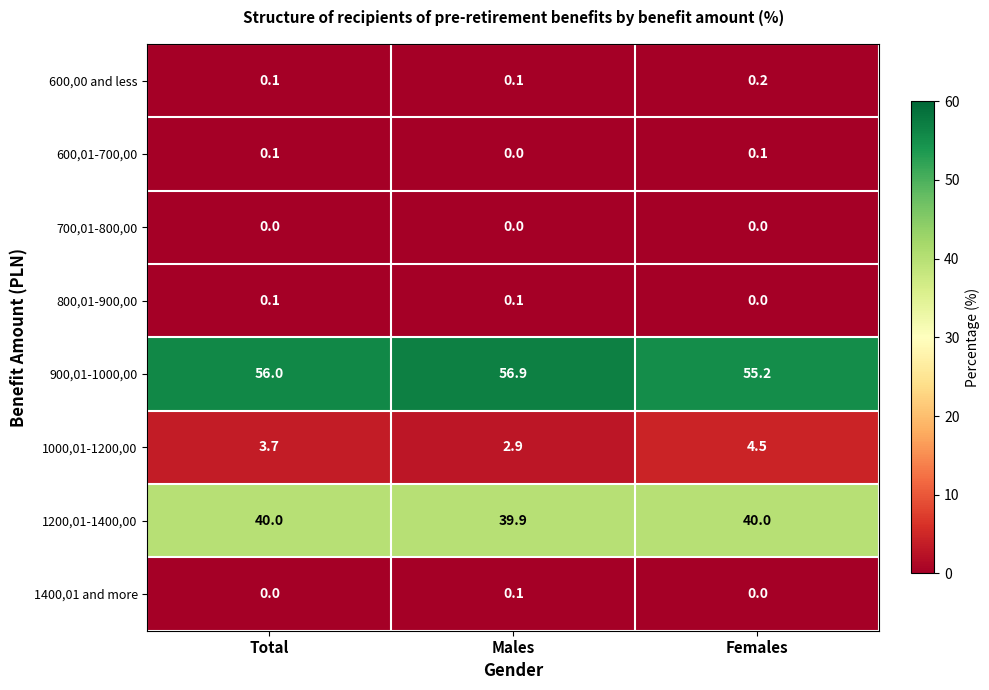

What is the sum of all 900,01-1000,00 values?

168.1